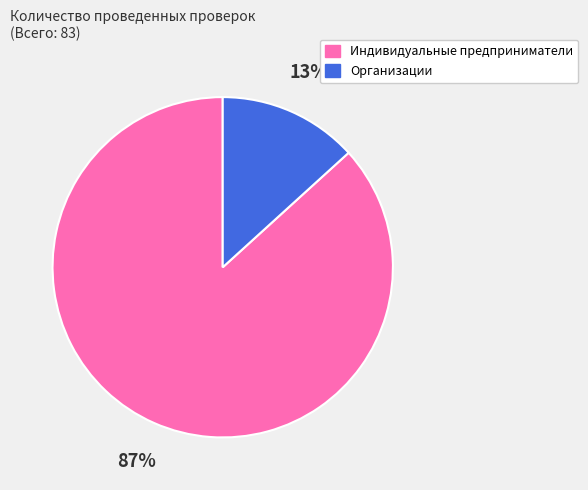

Which has a higher value, Индивидуальные предприниматели or Организации?

Индивидуальные предприниматели